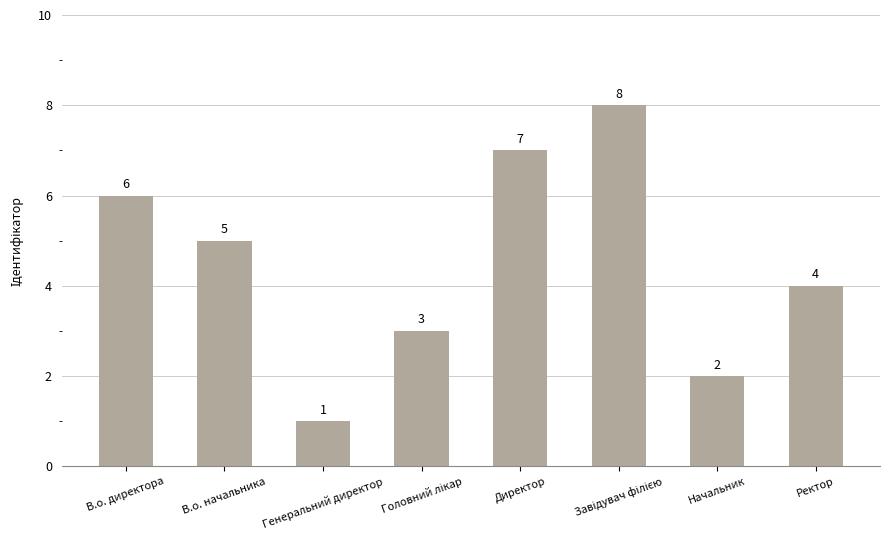

What is the greatest value displayed?

8